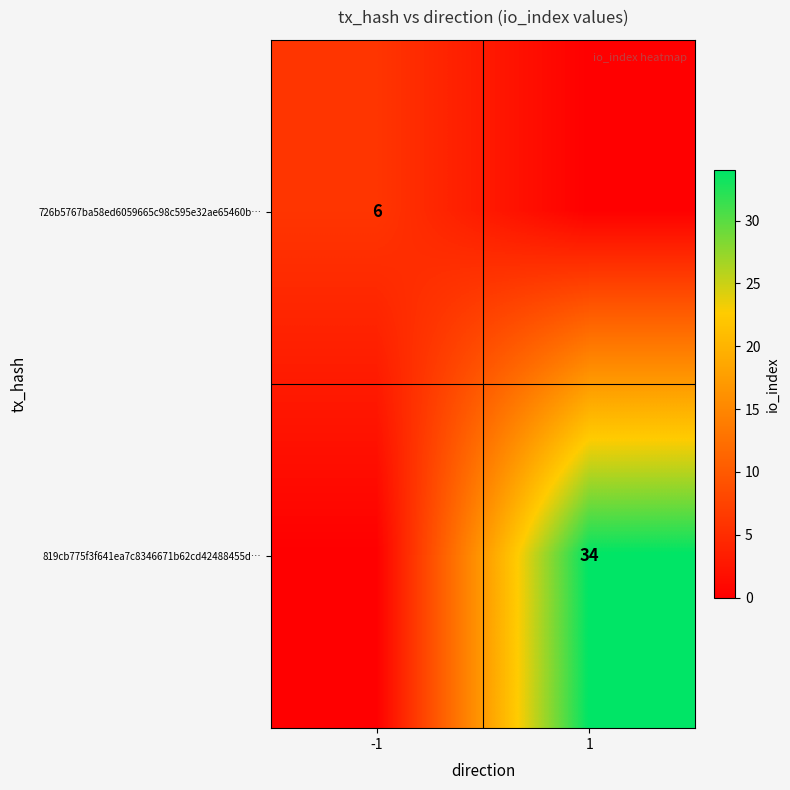

Is the value of 819cb775f3f641ea7c8346671b62cd42488455d… at 1 greater than the value of 726b5767ba58ed6059665c98c595e32ae65460b… at -1?

Yes